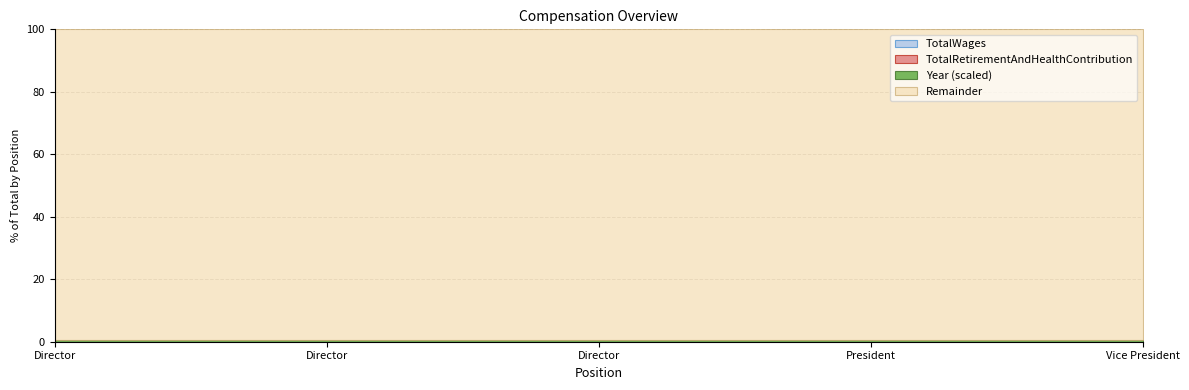

Which has a higher value, Director or Director?

Director